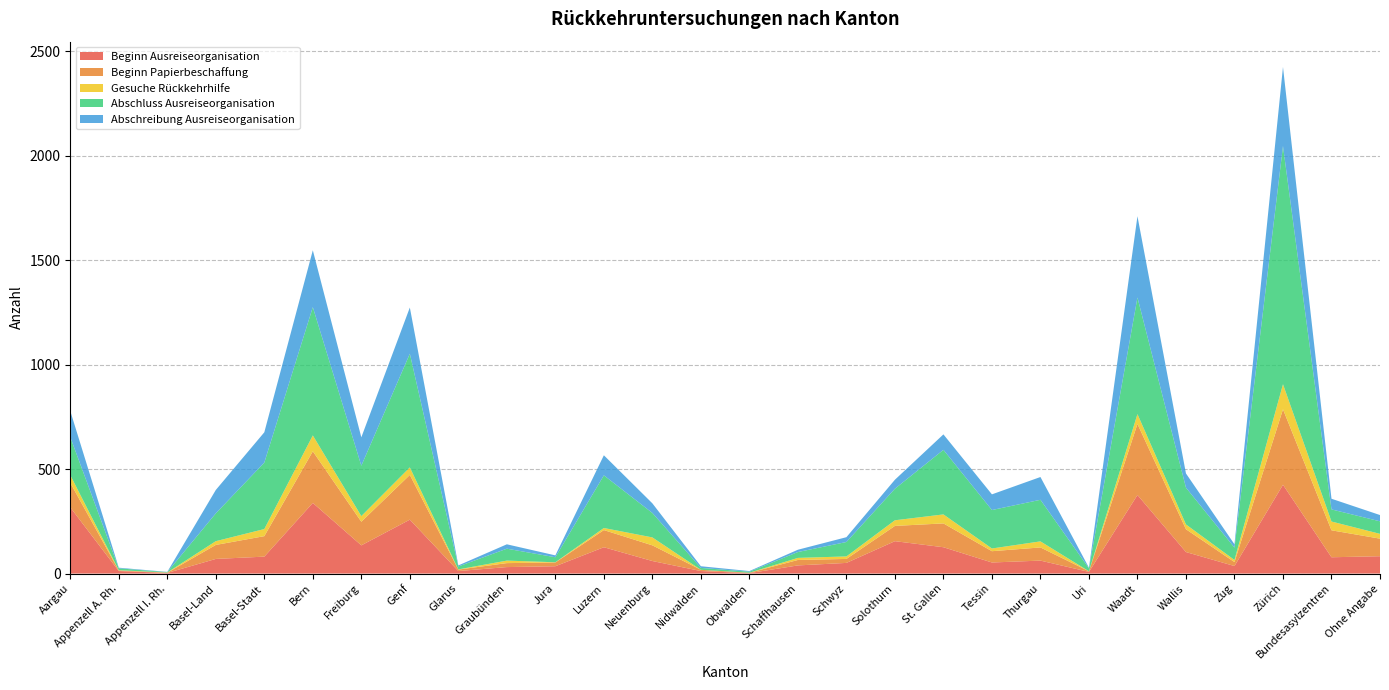

Reading left to right, transcribe all the data shown in this chart.

Beginn Ausreiseorganisation: Aargau=317	Appenzell A. Rh.=12	Appenzell I. Rh.=3	Basel-Land=70	Basel-Stadt=81	Bern=338	Freiburg=135	Genf=258	Glarus=12	Graubünden=31	Jura=35	Luzern=126	Neuenburg=60	Nidwalden=12	Obwalden=2	Schaffhausen=39	Schwyz=51	Solothurn=155	St. Gallen=126	Tessin=53	Thurgau=62	Uri=8	Waadt=376	Wallis=103	Zug=36	Zürich=425	Bundesasylzentren=78	Ohne Angabe=83
Beginn Papierbeschaffung: Aargau=117	Appenzell A. Rh.=3	Appenzell I. Rh.=1	Basel-Land=67	Basel-Stadt=98	Bern=247	Freiburg=113	Genf=214	Glarus=7	Graubünden=19	Jura=18	Luzern=82	Neuenburg=75	Nidwalden=6	Obwalden=2	Schaffhausen=26	Schwyz=19	Solothurn=73	St. Gallen=114	Tessin=54	Thurgau=63	Uri=3	Waadt=340	Wallis=109	Zug=19	Zürich=361	Bundesasylzentren=129	Ohne Angabe=84
Gesuche Rückkehrhilfe: Aargau=37	Appenzell A. Rh.=1	Appenzell I. Rh.=1	Basel-Land=18	Basel-Stadt=34	Bern=76	Freiburg=27	Genf=36	Glarus=1	Graubünden=12	Jura=1	Luzern=10	Neuenburg=38	Nidwalden=0	Obwalden=0	Schaffhausen=10	Schwyz=12	Solothurn=27	St. Gallen=43	Tessin=13	Thurgau=29	Uri=0	Waadt=47	Wallis=23	Zug=10	Zürich=120	Bundesasylzentren=42	Ohne Angabe=23
Abschluss Ausreiseorganisation: Aargau=182	Appenzell A. Rh.=9	Appenzell I. Rh.=2	Basel-Land=133	Basel-Stadt=318	Bern=614	Freiburg=241	Genf=544	Glarus=14	Graubünden=57	Jura=24	Luzern=252	Neuenburg=117	Nidwalden=9	Obwalden=5	Schaffhausen=28	Schwyz=69	Solothurn=151	St. Gallen=309	Tessin=184	Thurgau=199	Uri=14	Waadt=558	Wallis=176	Zug=59	Zürich=1140	Bundesasylzentren=58	Ohne Angabe=60
Abschreibung Ausreiseorganisation: Aargau=125	Appenzell A. Rh.=3	Appenzell I. Rh.=1	Basel-Land=112	Basel-Stadt=145	Bern=272	Freiburg=136	Genf=221	Glarus=5	Graubünden=21	Jura=9	Luzern=96	Neuenburg=46	Nidwalden=8	Obwalden=3	Schaffhausen=11	Schwyz=23	Solothurn=43	St. Gallen=74	Tessin=75	Thurgau=109	Uri=3	Waadt=389	Wallis=68	Zug=16	Zürich=378	Bundesasylzentren=51	Ohne Angabe=30